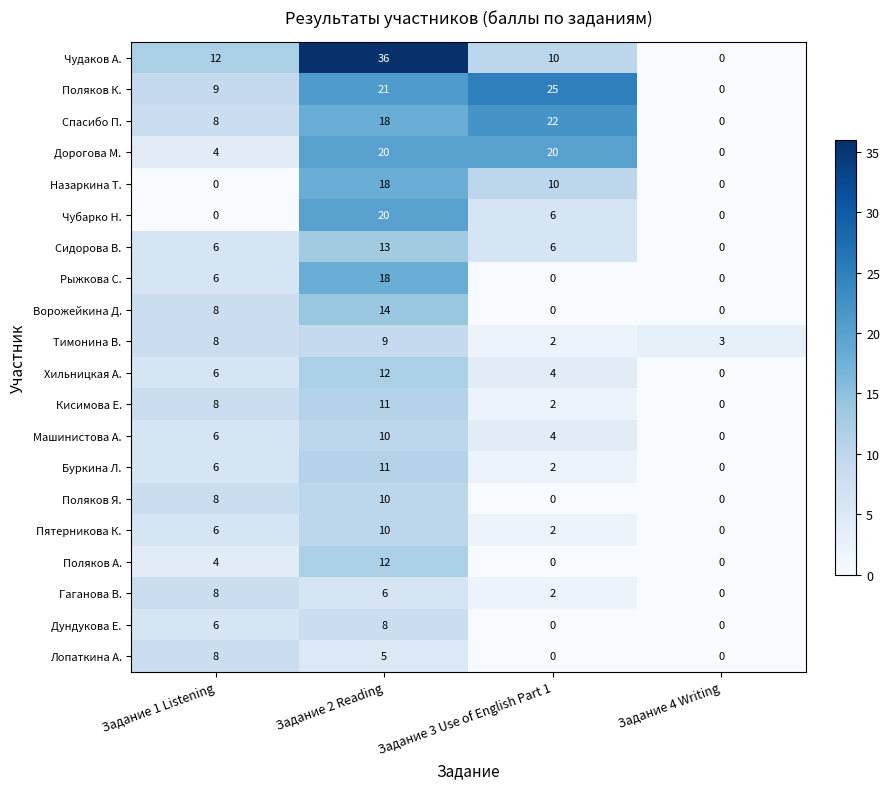

The value of Ворожейкина Д. at Задание 3 Use of English Part 1 is 0. True or false?

True